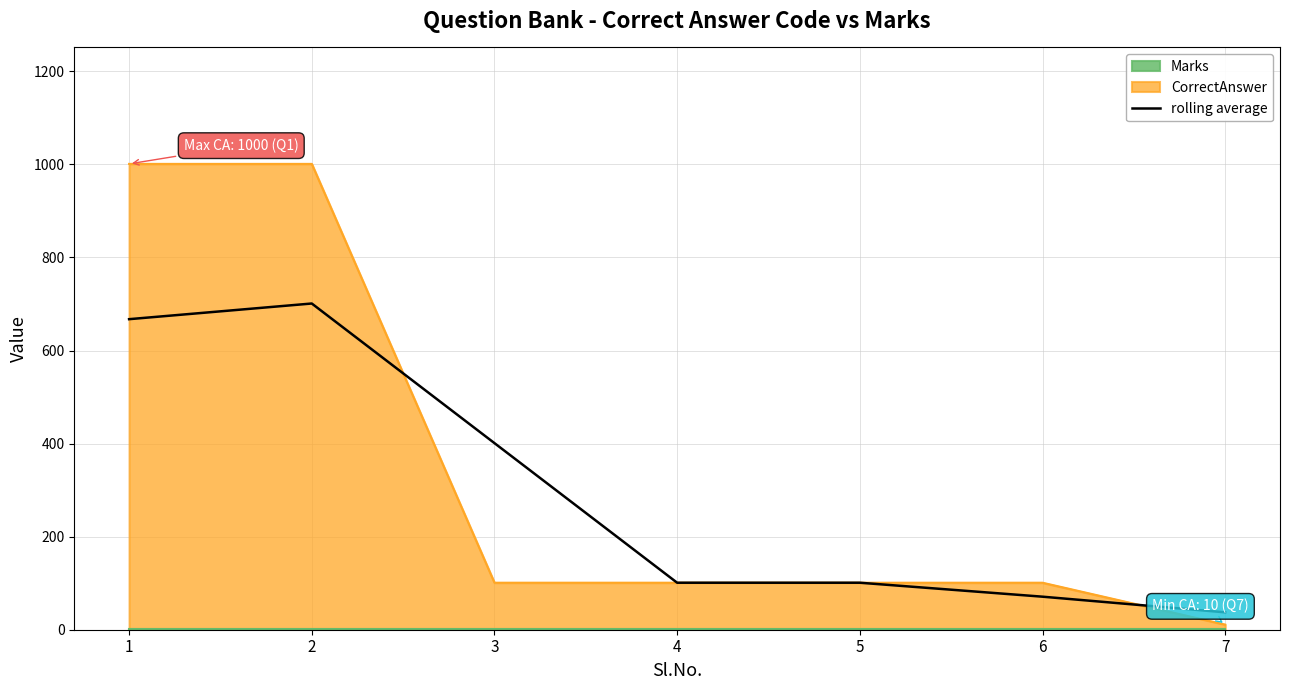

What is the value of the 7th point from the left?

37.3